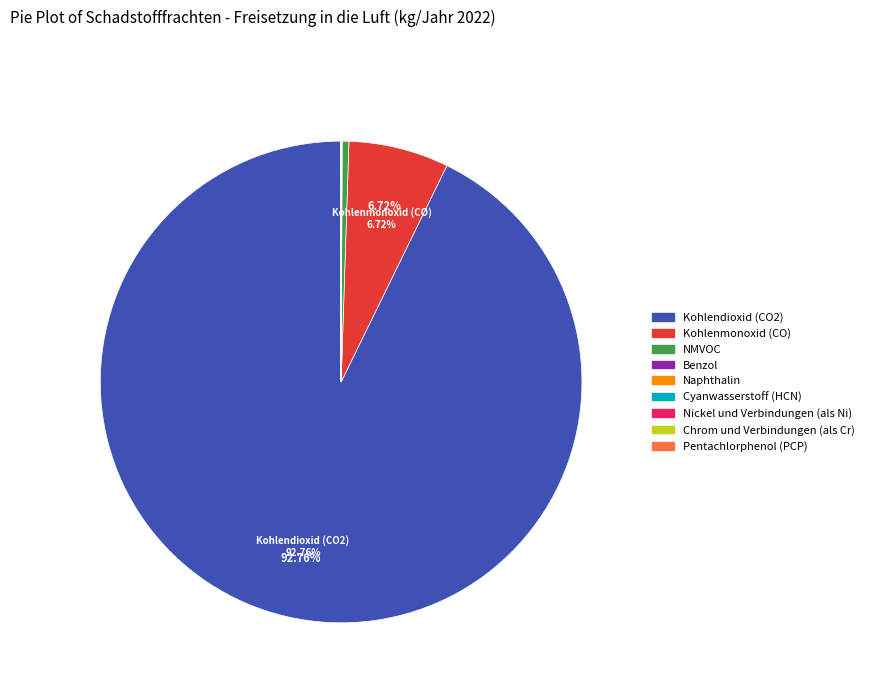

Does NMVOC account for over 50% of the chart?

No